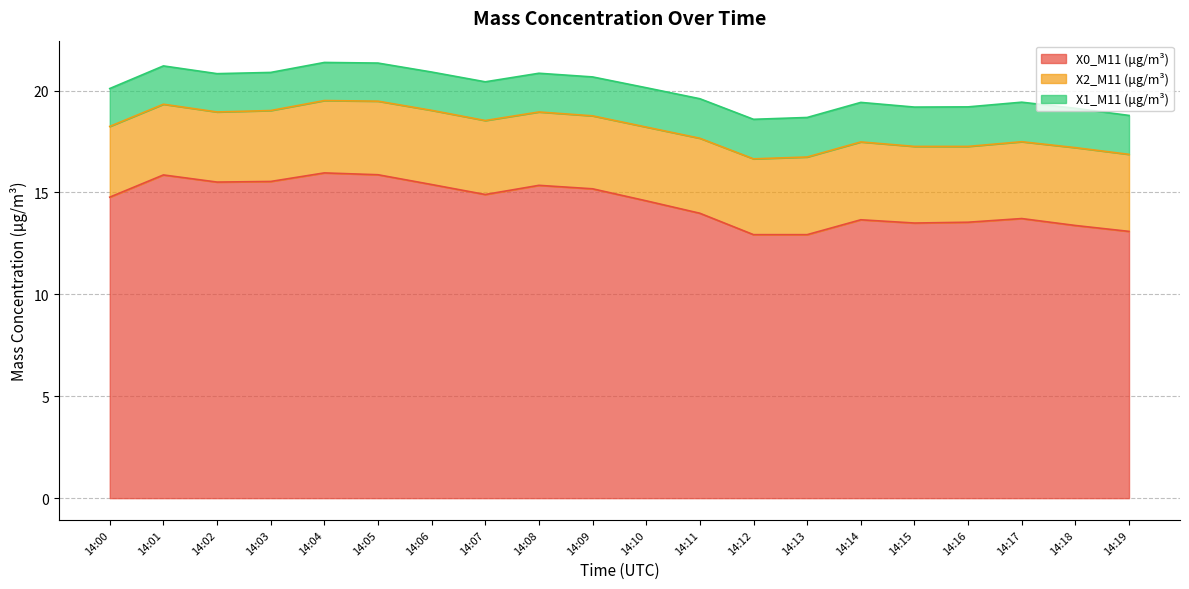

What is the value of the X2_M11 (μg/m³) point at the 10th from the left?

3.6